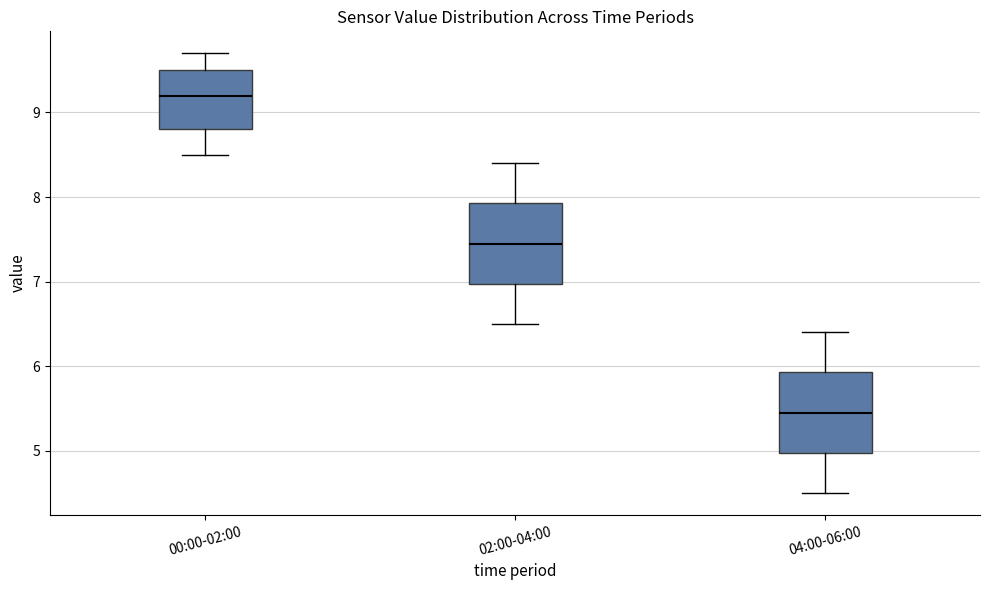

Reading left to right, read every box against the y-axis: the position of its median line, the range the box covers, and the ends of its whiskers. The values are not printed on the chart, so give them approximately, as read against the axis.

00:00-02:00: median 9.2, box 8.8 to 9.5, whiskers 8.5 to 9.7
02:00-04:00: median 7.5, box 7.0 to 7.9, whiskers 6.5 to 8.4
04:00-06:00: median 5.5, box 5.0 to 5.9, whiskers 4.5 to 6.4